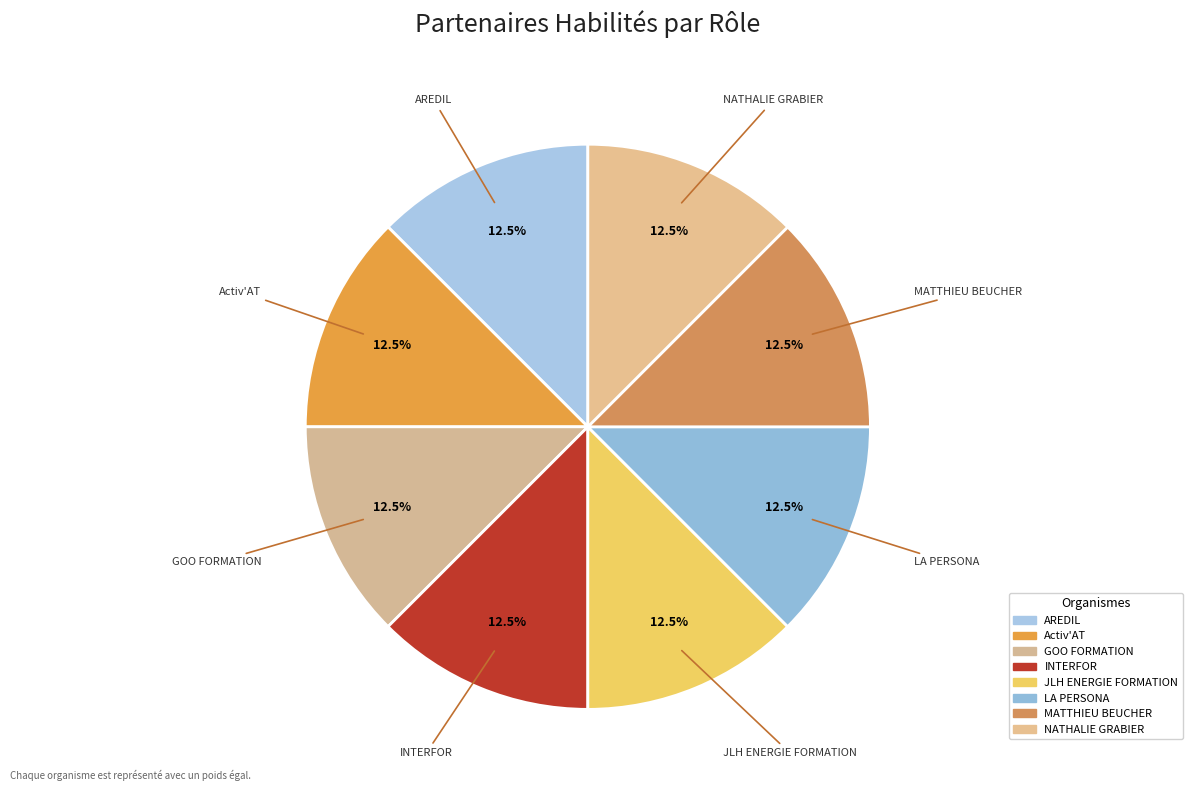

Does INTERFOR represent more than half of the total?

No